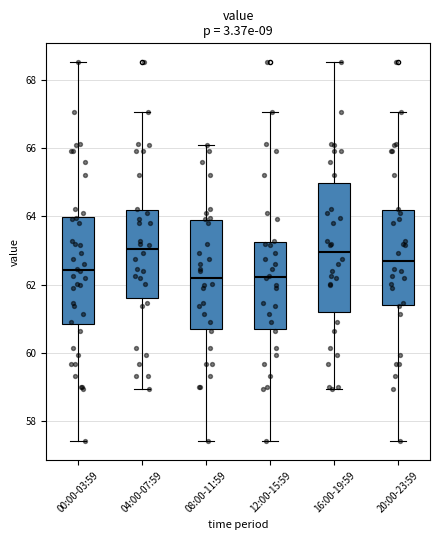

Reading left to right, read every box against the y-axis: the position of its median line, the range the box covers, and the ends of its whiskers. The values are not printed on the chart, so give them approximately, as read against the axis.

00:00-03:59: median 62.4, box 60.8 to 64.0, whiskers 57.4 to 68.6
04:00-07:59: median 63.0, box 61.6 to 64.2, whiskers 59.0 to 67.0
08:00-11:59: median 62.2, box 60.8 to 63.8, whiskers 57.4 to 66.0
12:00-15:59: median 62.2, box 60.8 to 63.2, whiskers 57.4 to 67.0
16:00-19:59: median 63.0, box 61.2 to 65.0, whiskers 59.0 to 68.6
20:00-23:59: median 62.6, box 61.4 to 64.2, whiskers 57.4 to 67.0